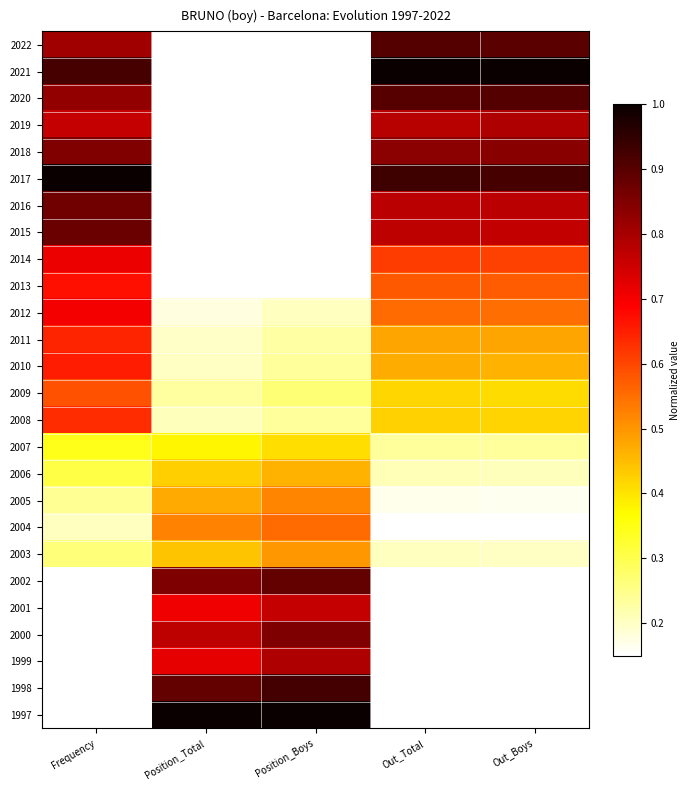

At which category is the sum across all series the highest?

Frequency